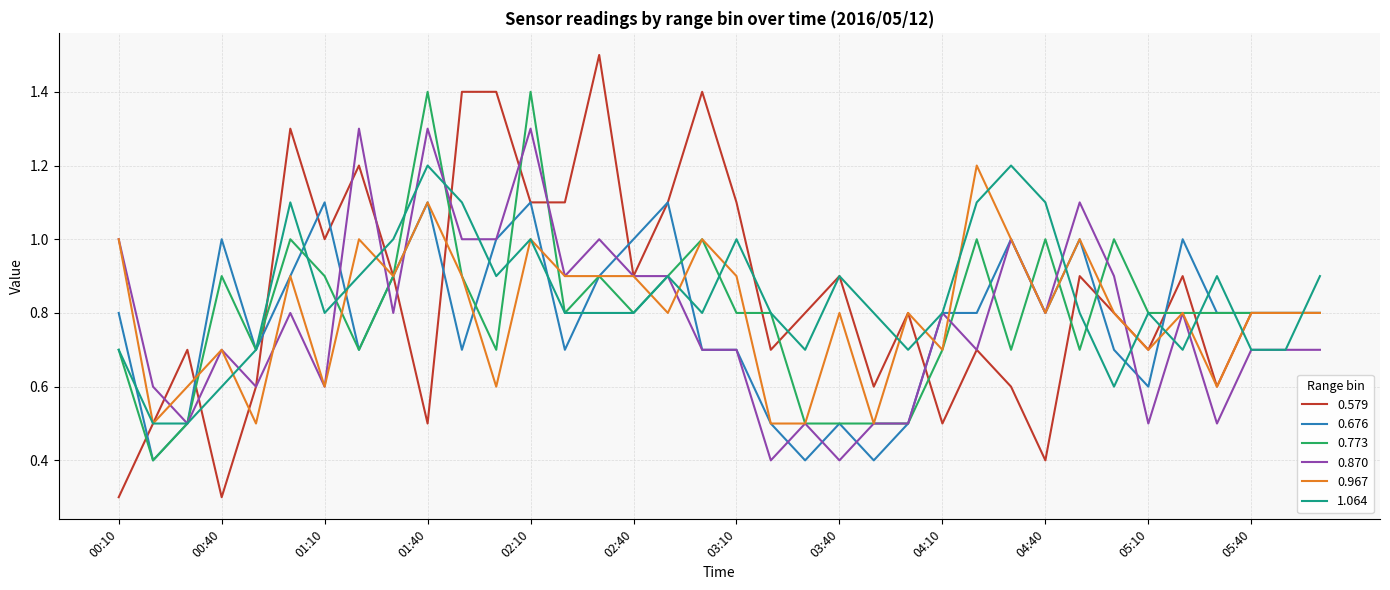

Which series has the widest spread of values?

0.579